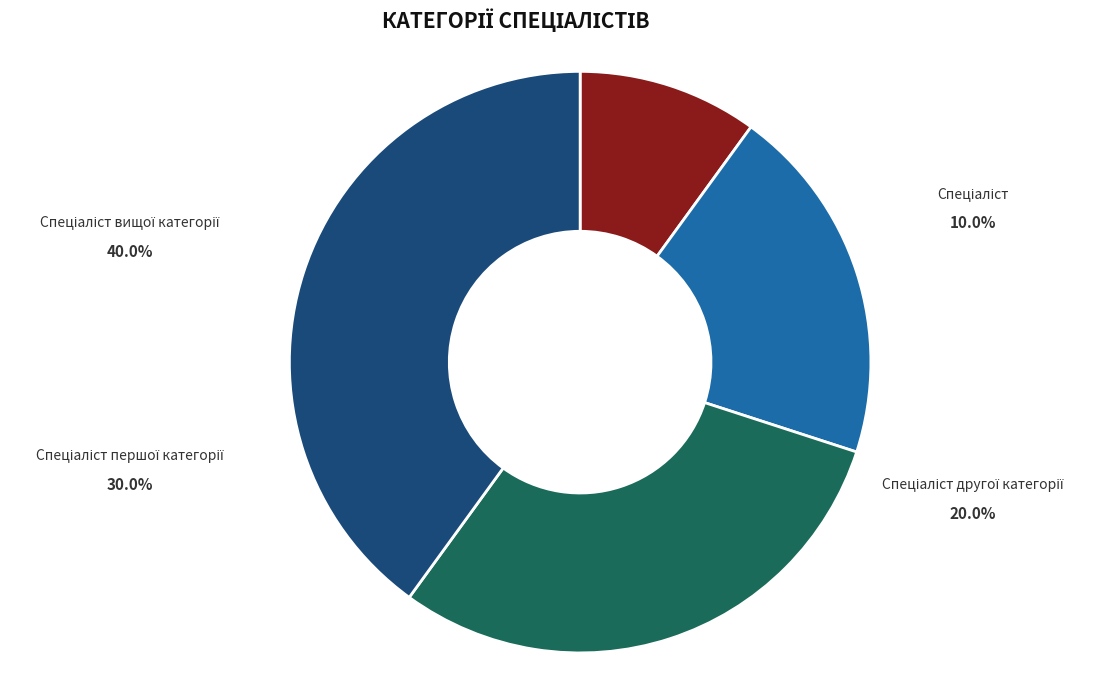

What is the largest slice in the pie chart?

Спеціаліст вищої категорії